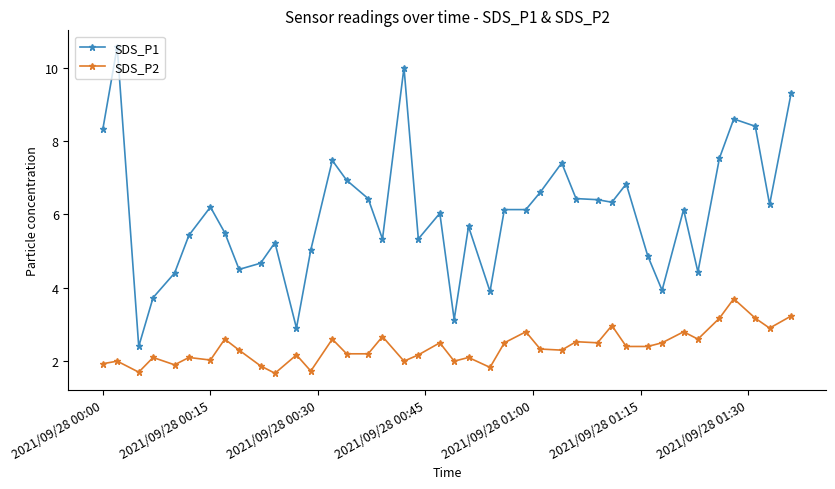

List the series in order of their overall mean, highest first.

SDS_P1, SDS_P2